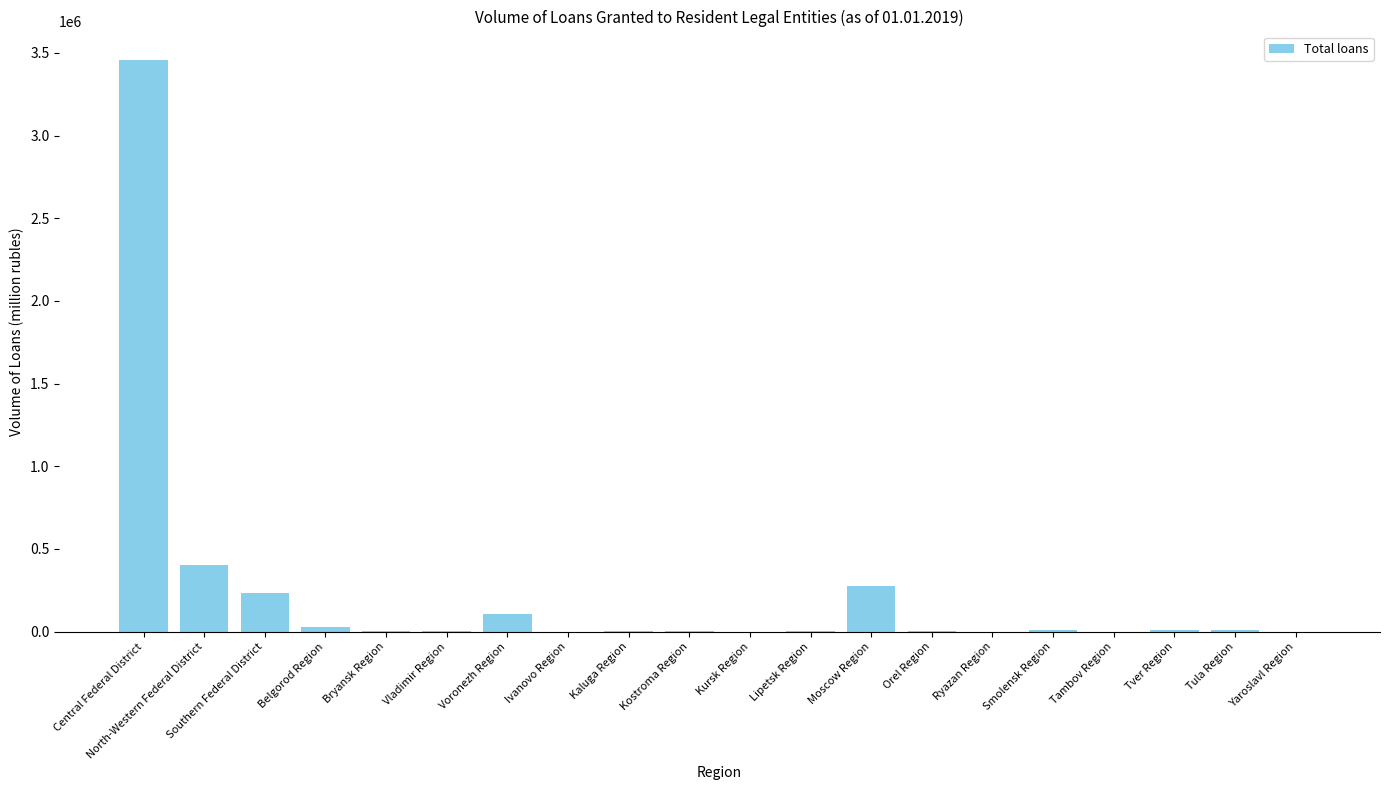

What is the sum of all values?

4573708